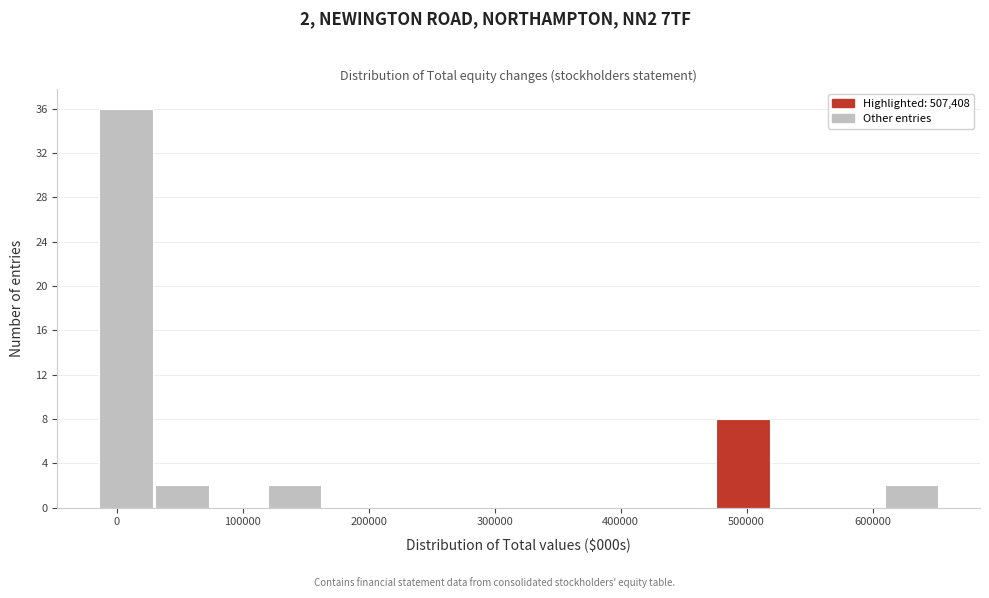

Over which range of the x-axis is the bar tallest?

-10000 to 30000